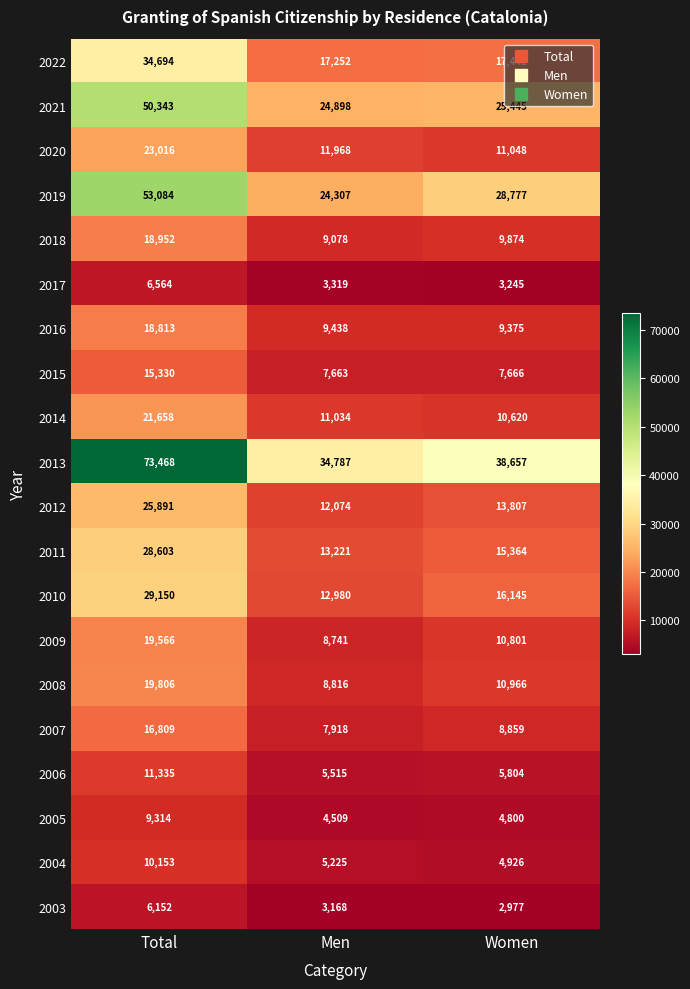

True or false: 2016 has a value of 9375 at Women.

True